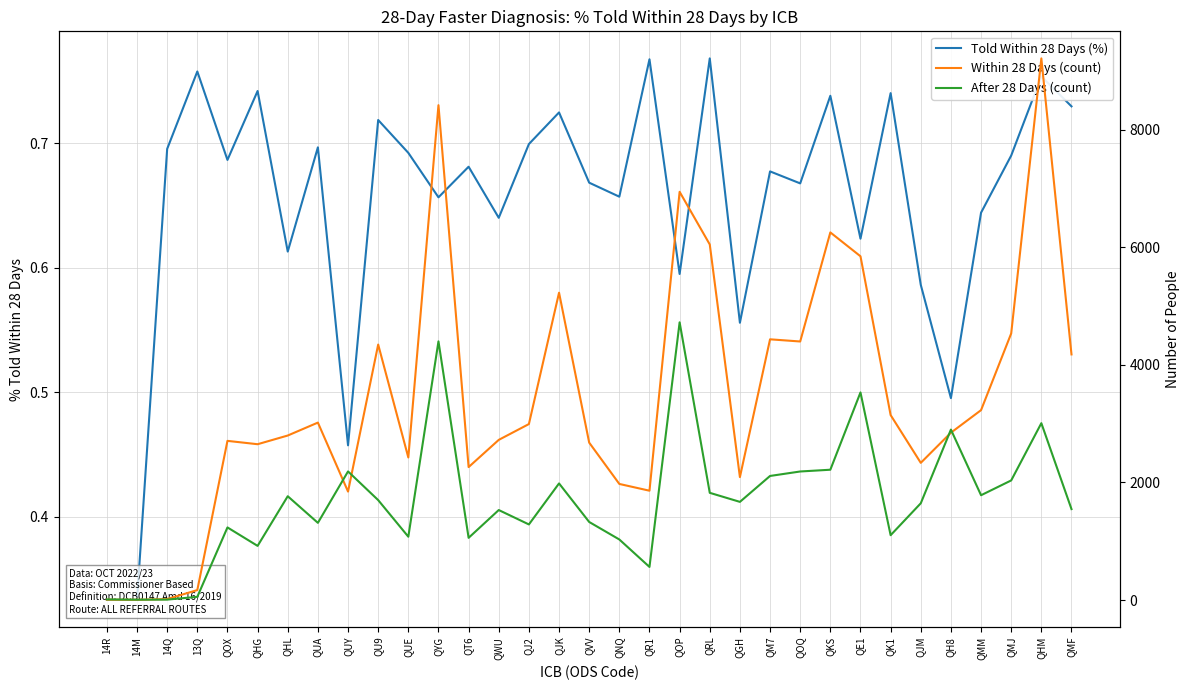

True or false: Told Within 28 Days (%) has more than 0 points higher than both neighbors.

True